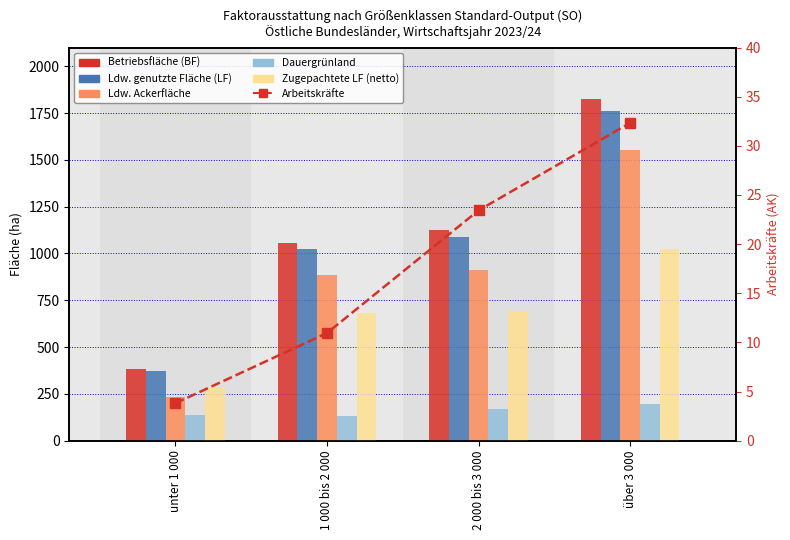

What is the sum of all Betriebsfläche (BF) values?

4391.8